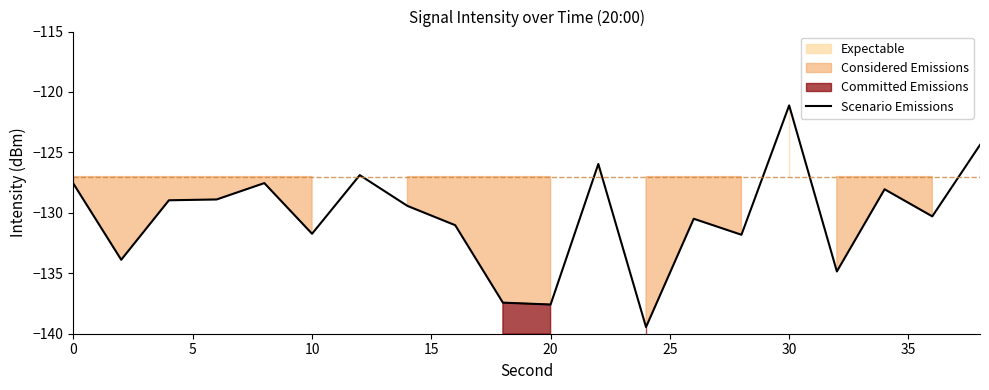

How many data points are above -129?

9